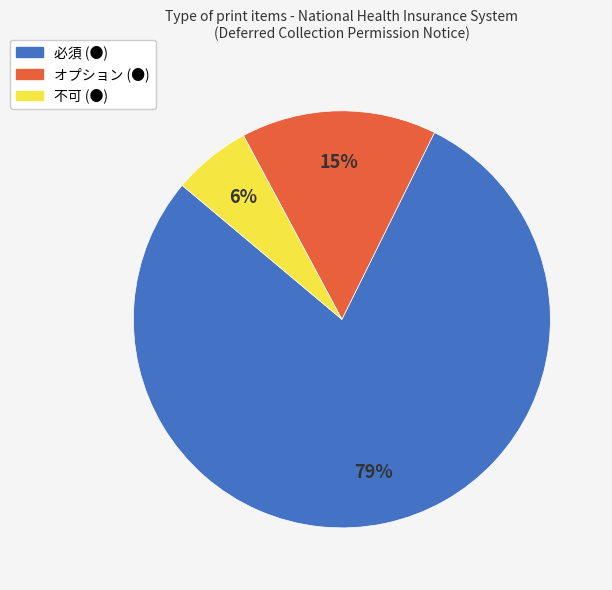

Approximately how many times larger is the value at オプション (●) compared to 必須 (●)?

0.2